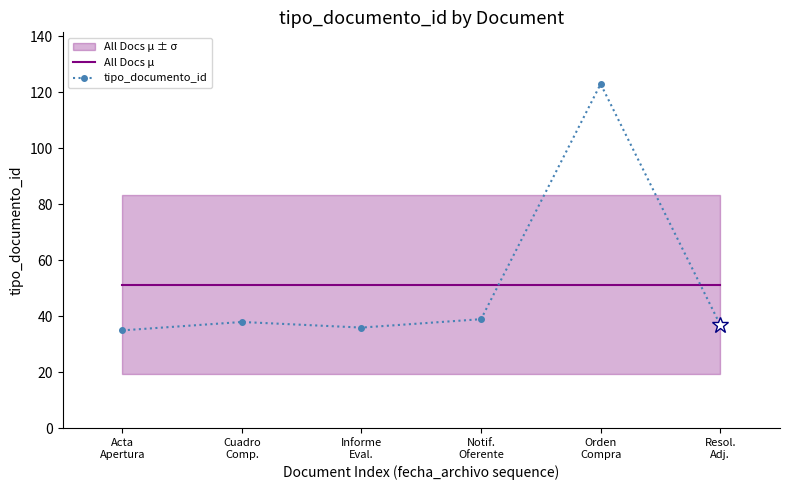

What is the difference between the second highest and second lowest values in the tipo_documento_id series?

3.0